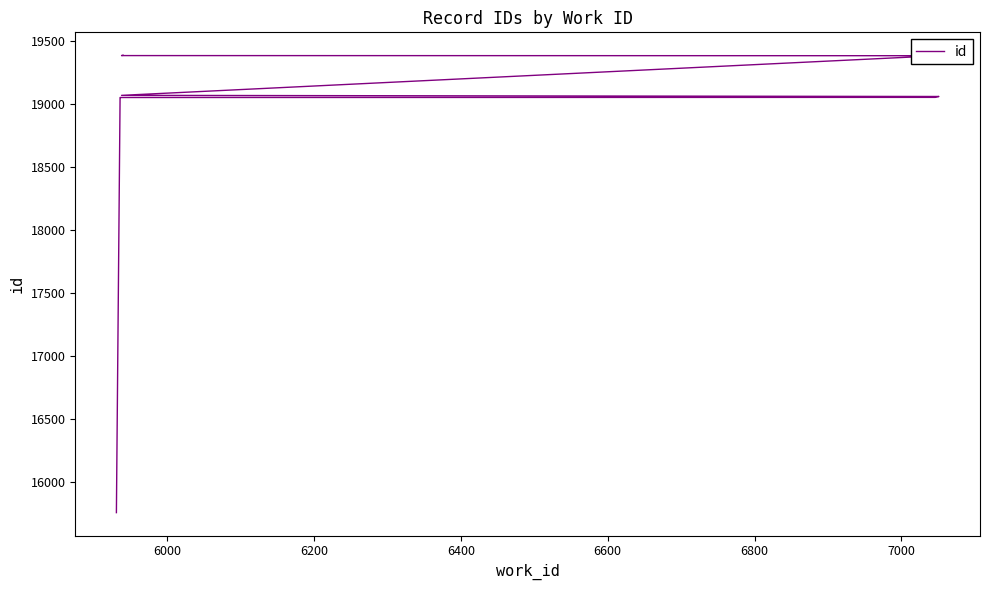

What is the label of the 4th point from the right?

7000